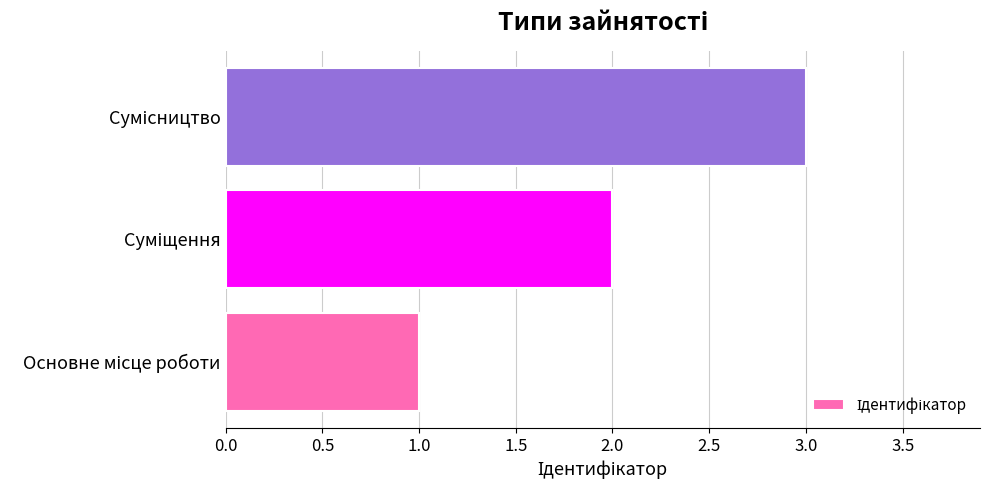

What is the maximum value shown in the chart?

3